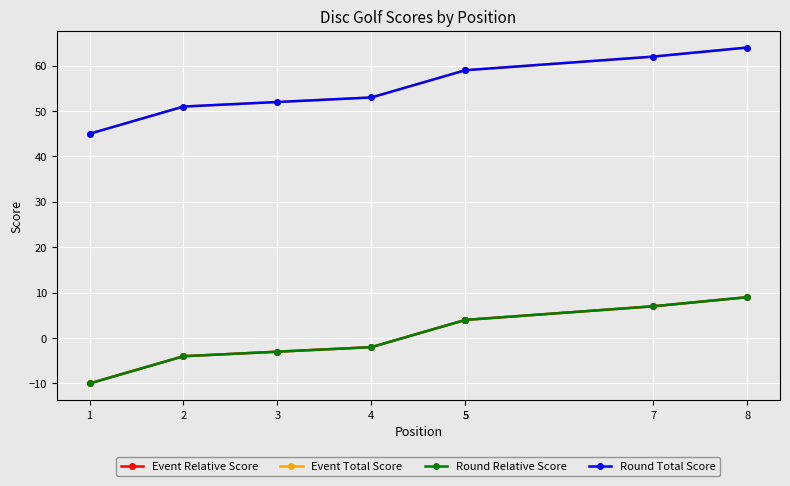

What are all the series names shown in the legend?

Event Relative Score, Event Total Score, Round Relative Score, Round Total Score